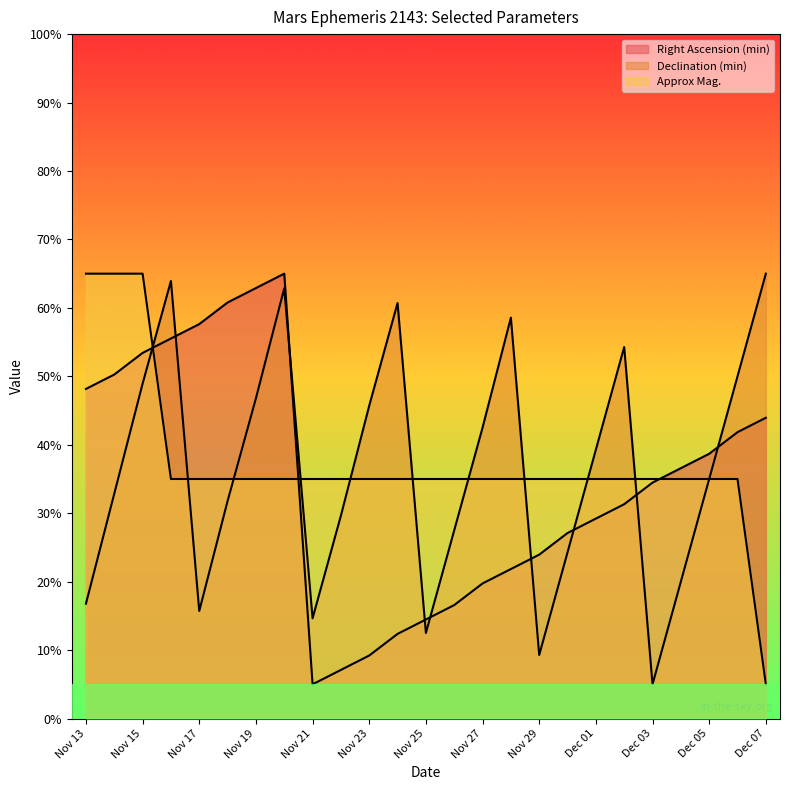

What is the maximum value for Approx Mag.?

65.0